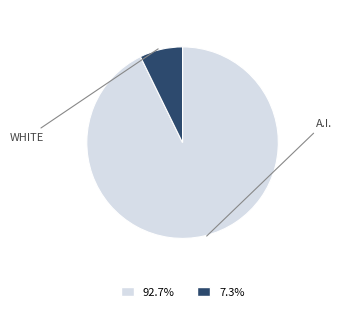

Combined, do 92.7% and 7.3% account for over 50%?

Yes